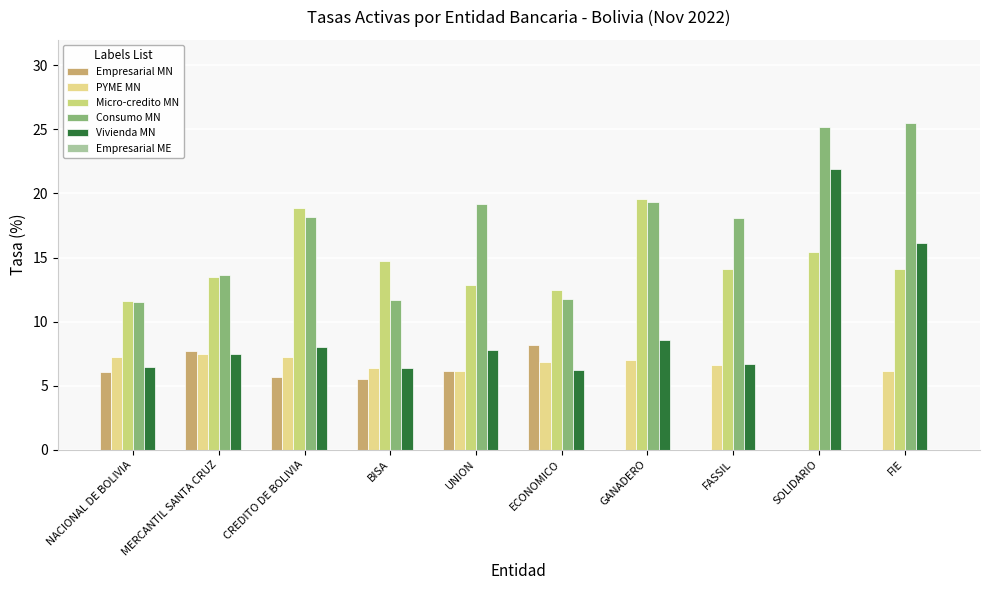

What is the total value across all series at ECONOMICO?

45.4